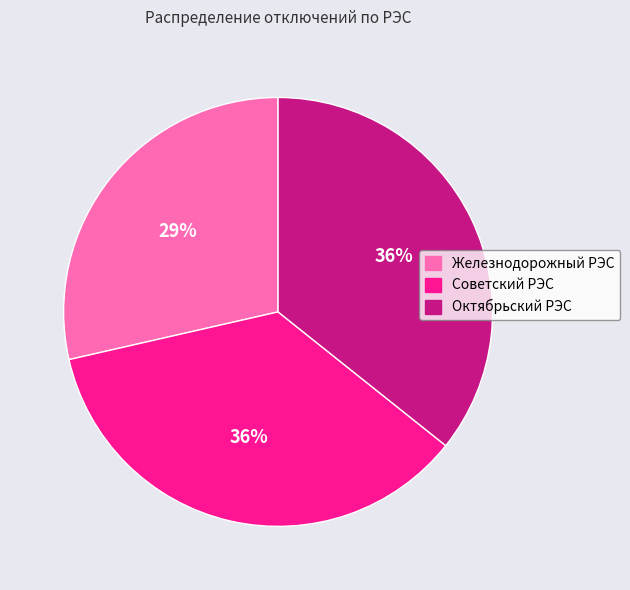

Between Советский РЭС and Железнодорожный РЭС, which is larger?

Советский РЭС